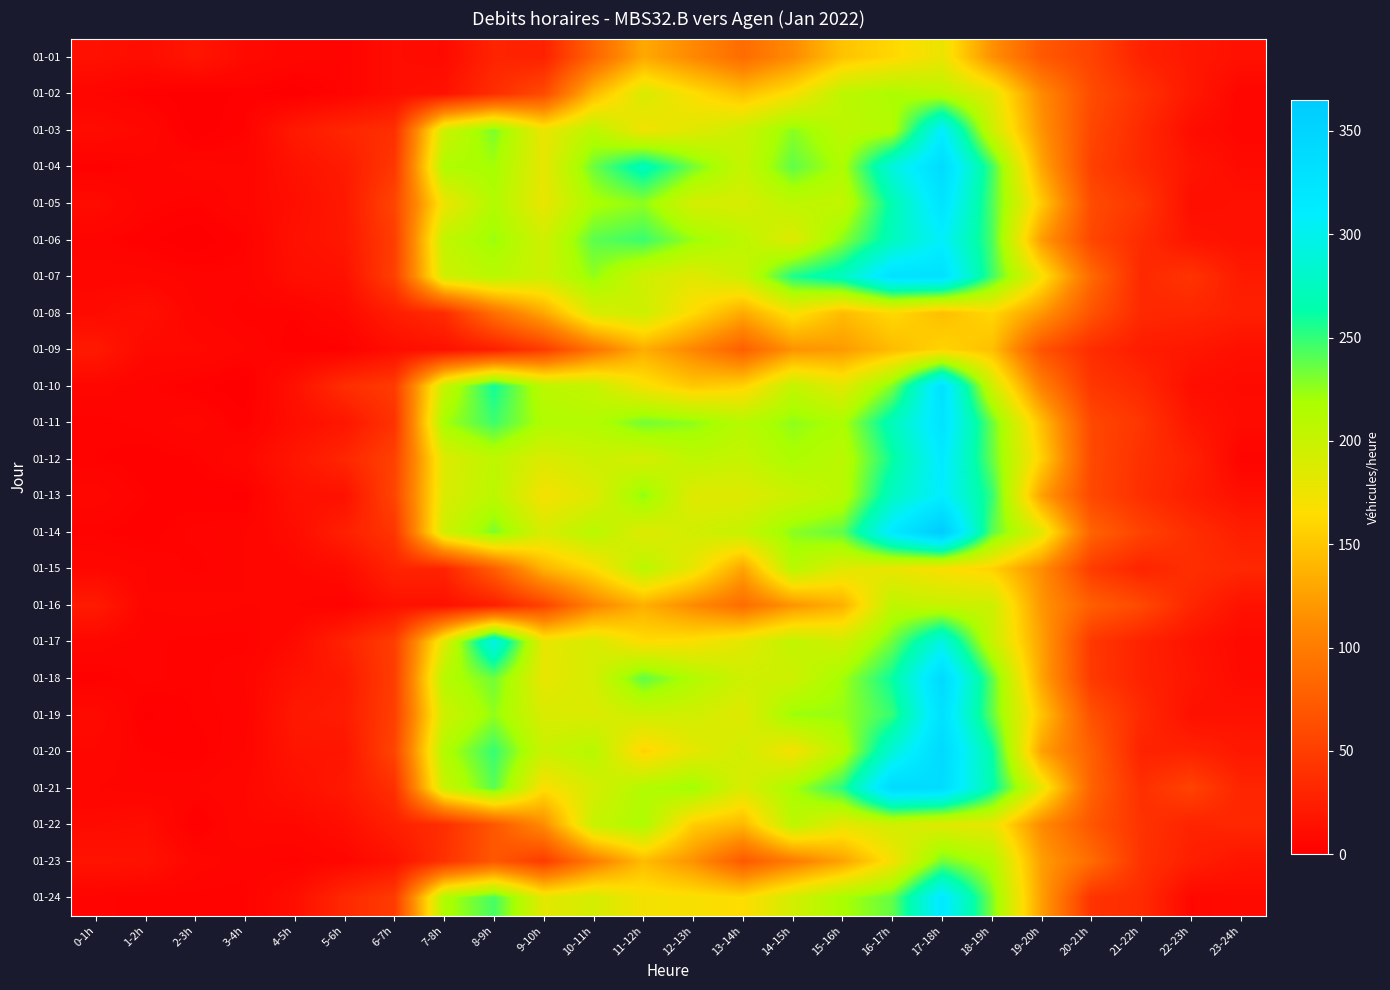

Rank the series at 22-23h from highest to lowest value.

01-21, 01-07, 01-15, 01-14, 01-08, 01-16, 01-22, 01-20, 01-12, 01-23, 01-13, 01-02, 01-01, 01-09, 01-11, 01-18, 01-04, 01-06, 01-17, 01-19, 01-05, 01-10, 01-03, 01-24